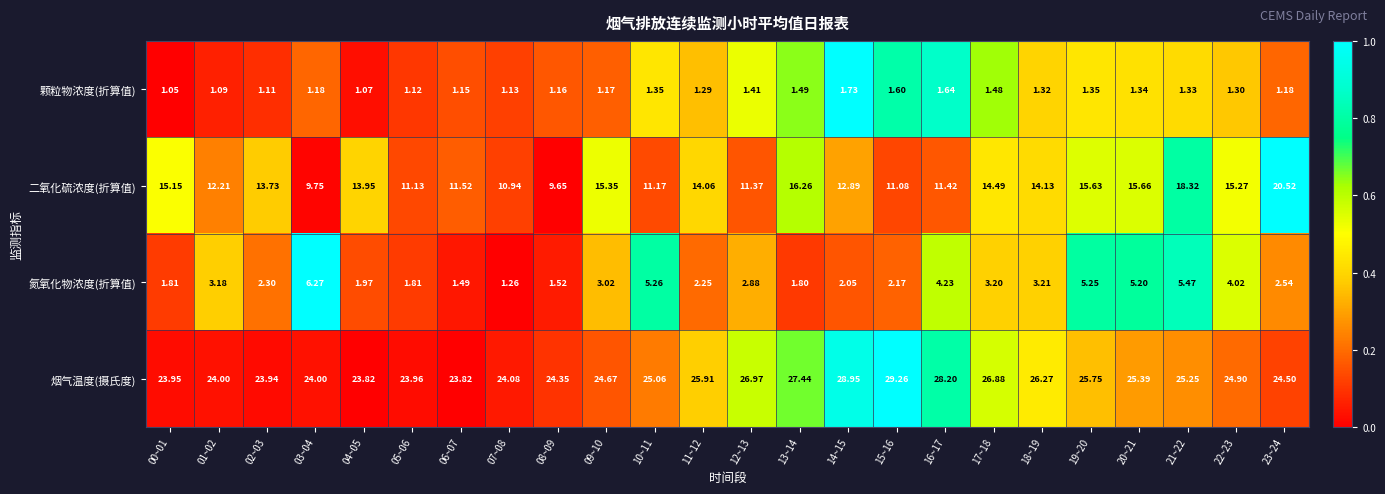

Which series has the widest spread of values?

二氧化硫浓度(折算值)